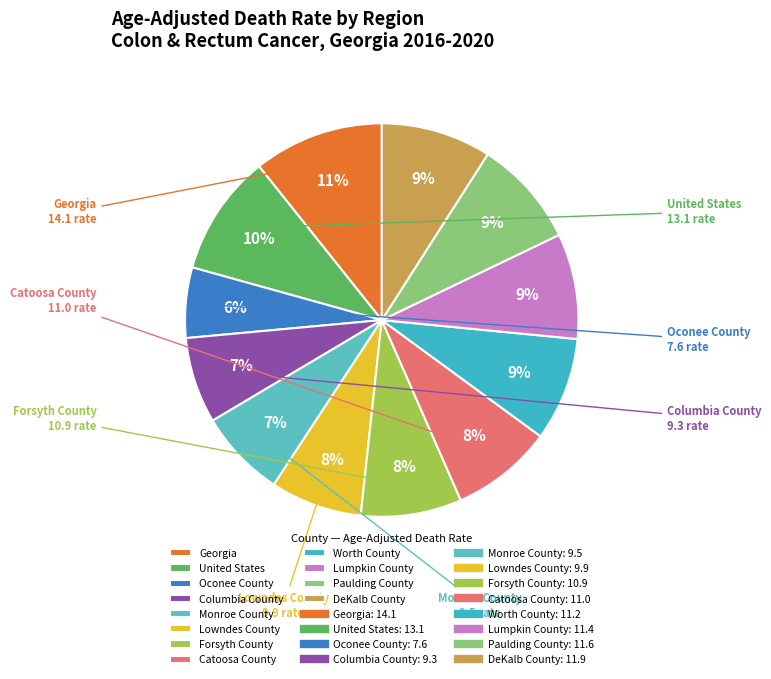

Count the number of slices in the pie.

12